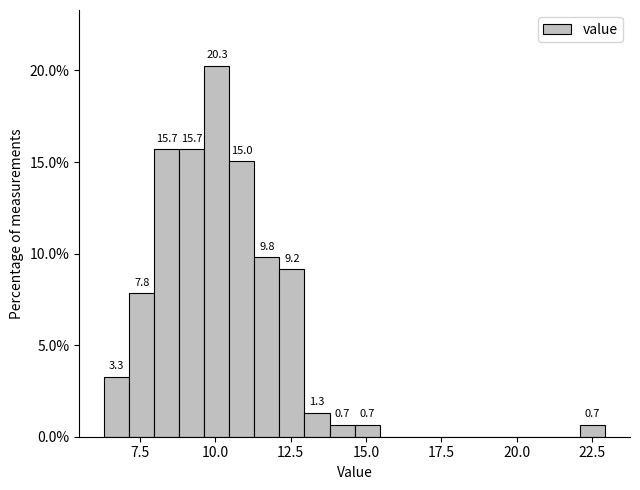

Read against the x-axis, roughly where is the centre of the tallest bar?

10.0